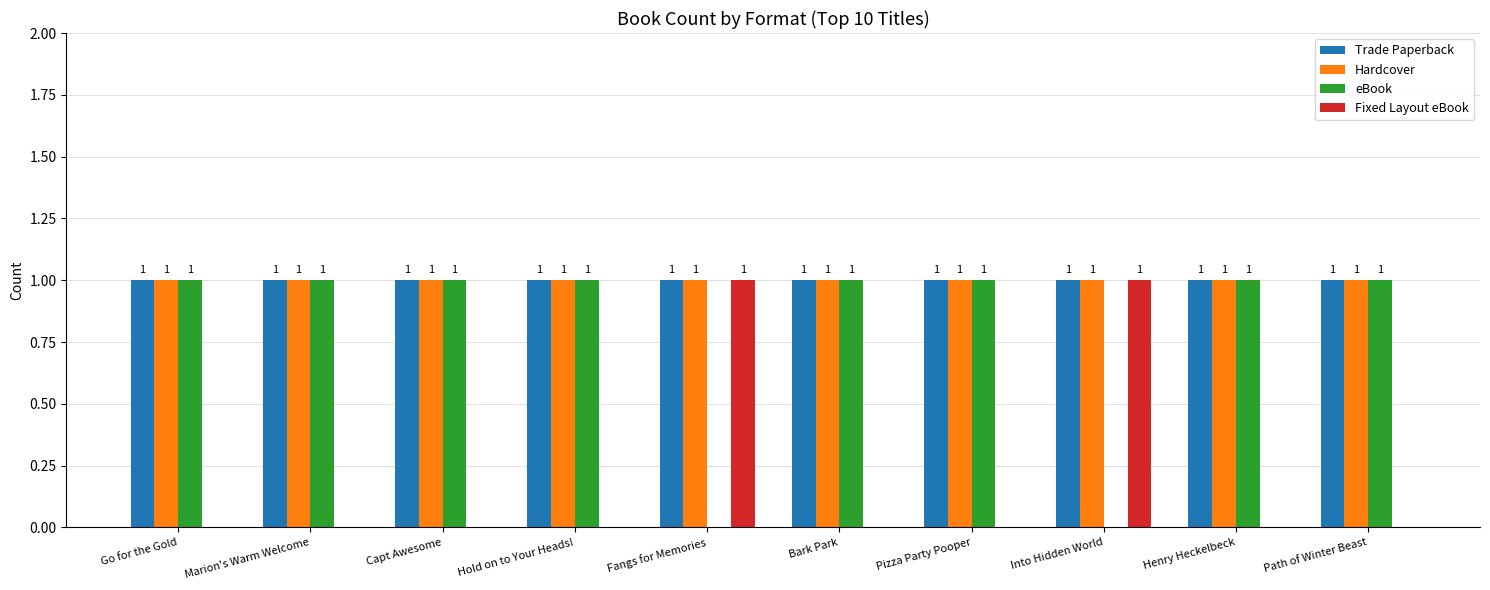

The value of Trade Paperback at Henry Heckelbeck is 1. True or false?

True